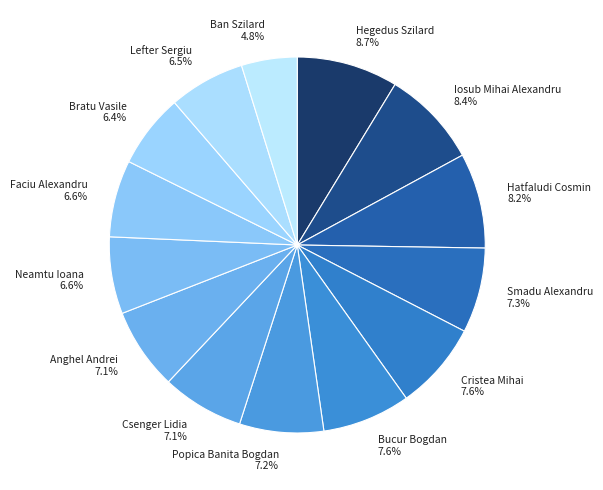

To the nearest percent, what is the combined percentage of Anghel Andrei and Bucur Bogdan?

15%